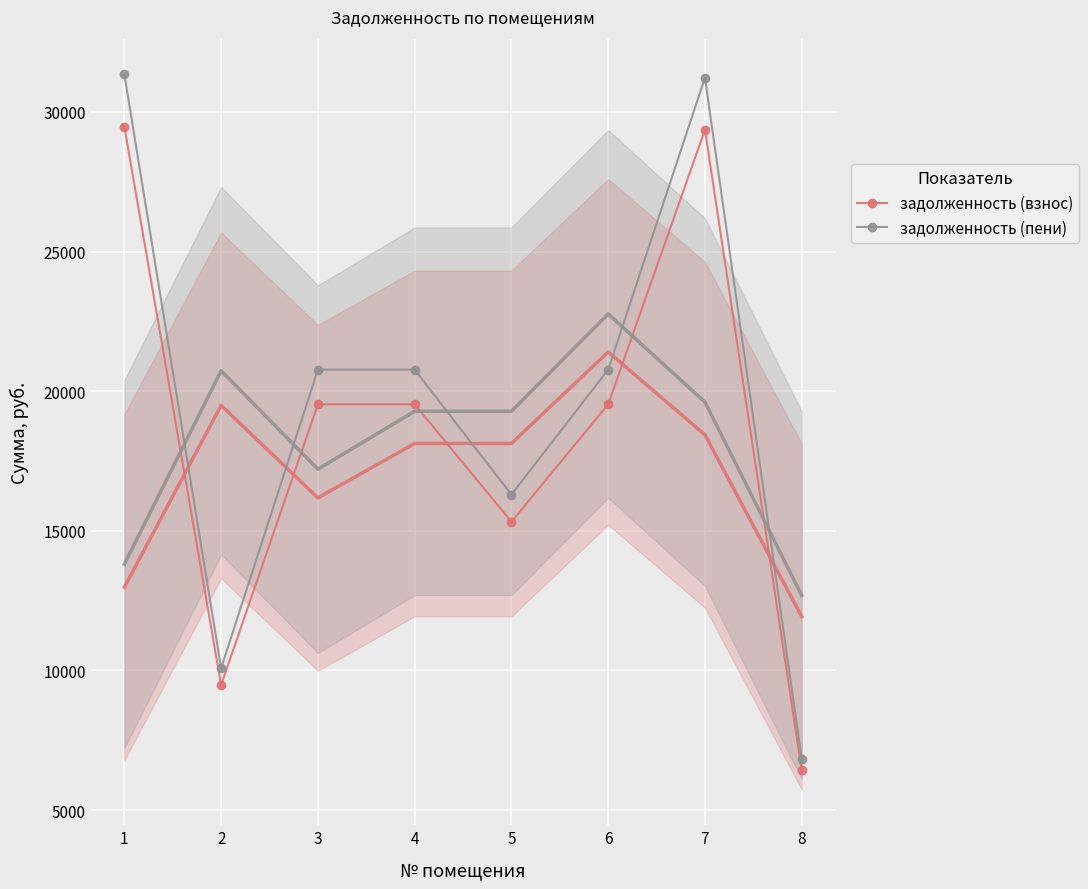

What is the minimum value for задолженность (пени)?

6831.6